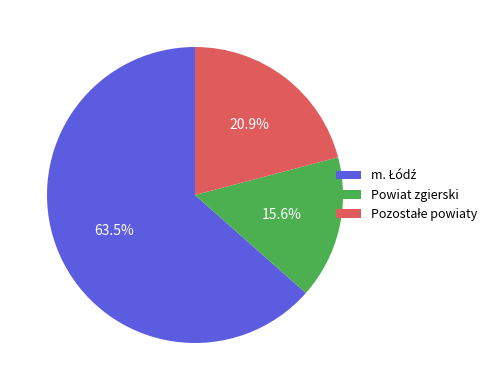

What is the smallest slice in the pie chart?

Powiat zgierski